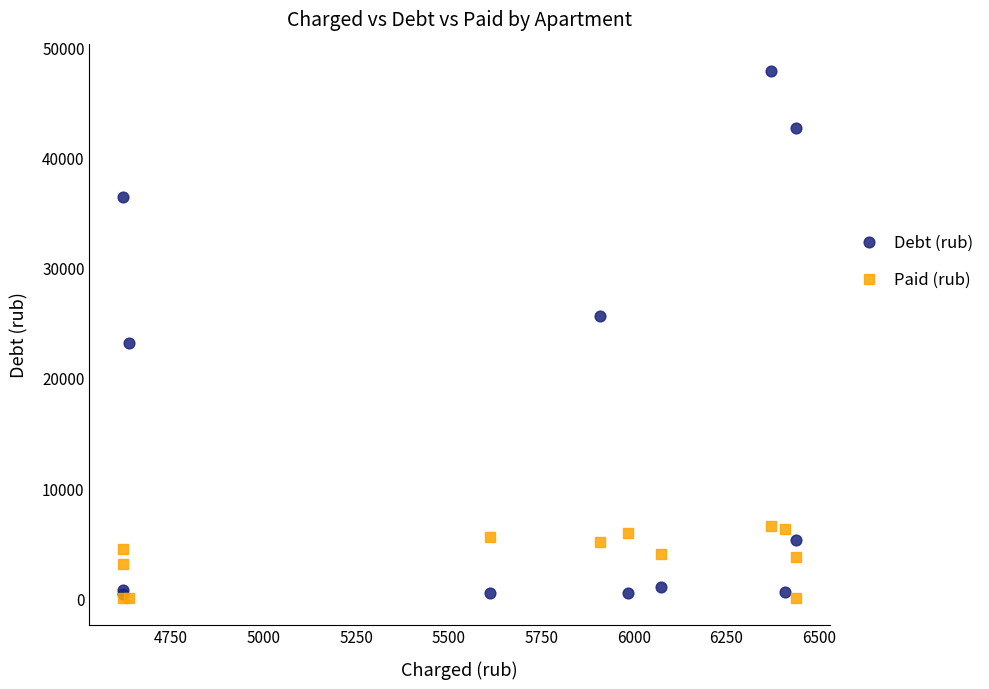

What are all the series names shown in the legend?

Debt (rub), Paid (rub)